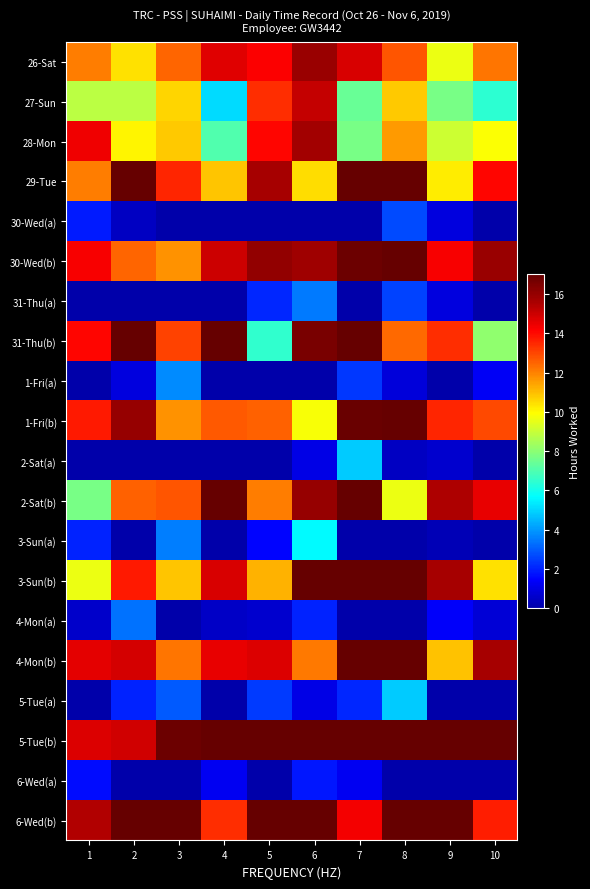

How many categories are shown in the chart?

10